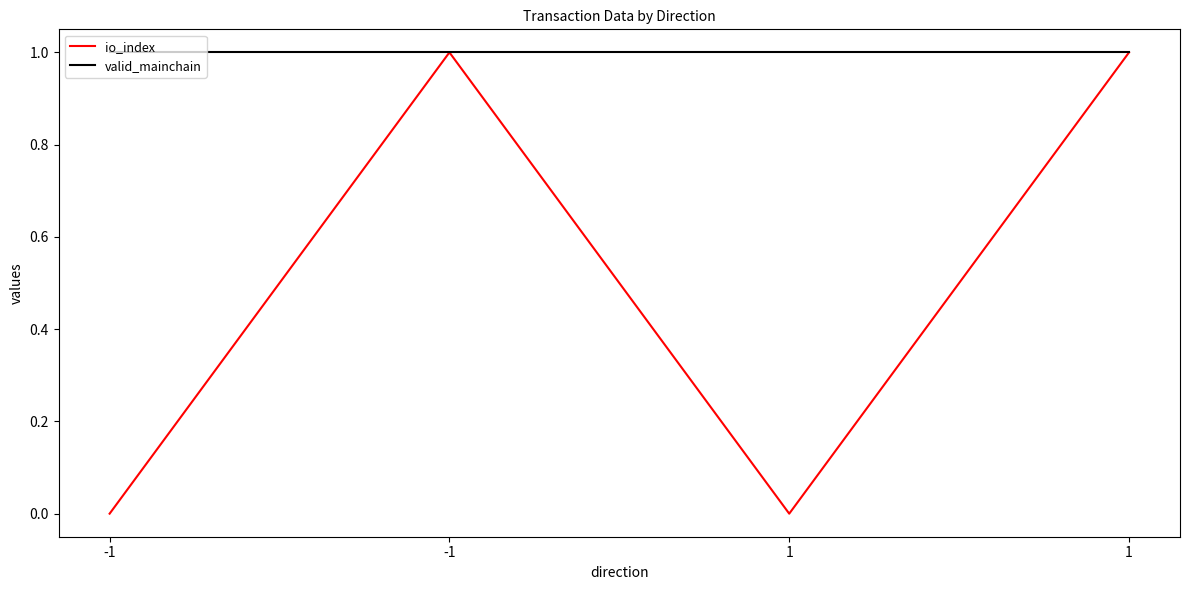

What are all the series names shown in the legend?

io_index, valid_mainchain